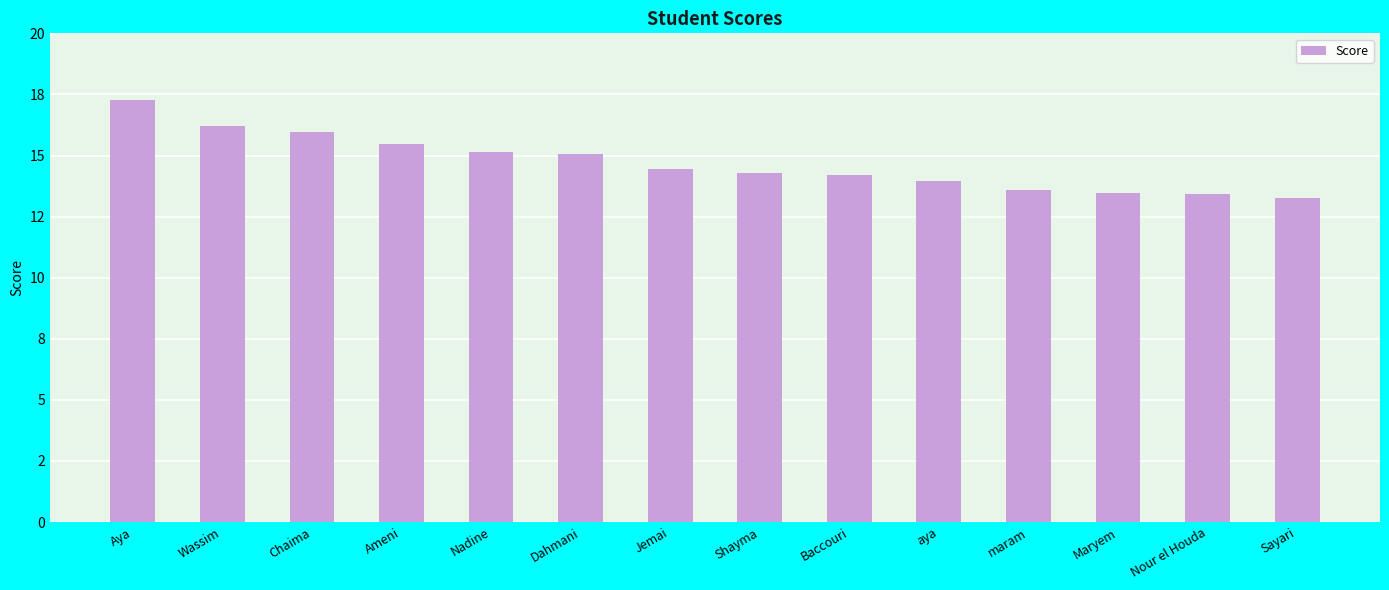

What is the difference between the second highest and minimum values?

3.0